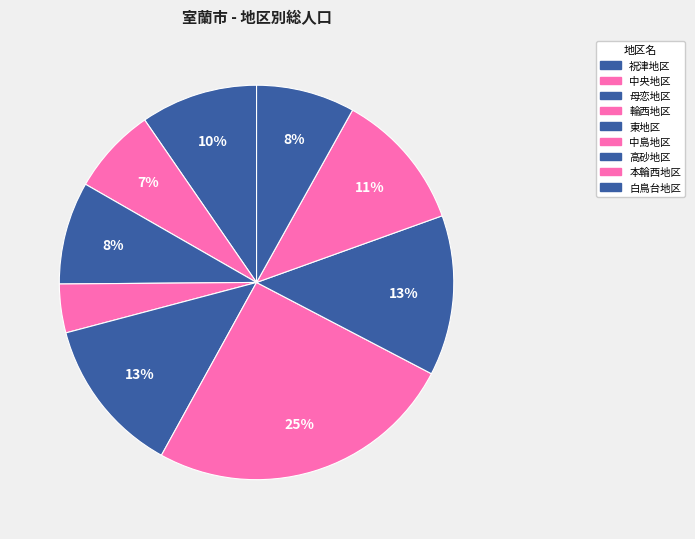

To the nearest percent, what is the difference between the 祝津地区 and 輪西地区 slice percentages?

6%